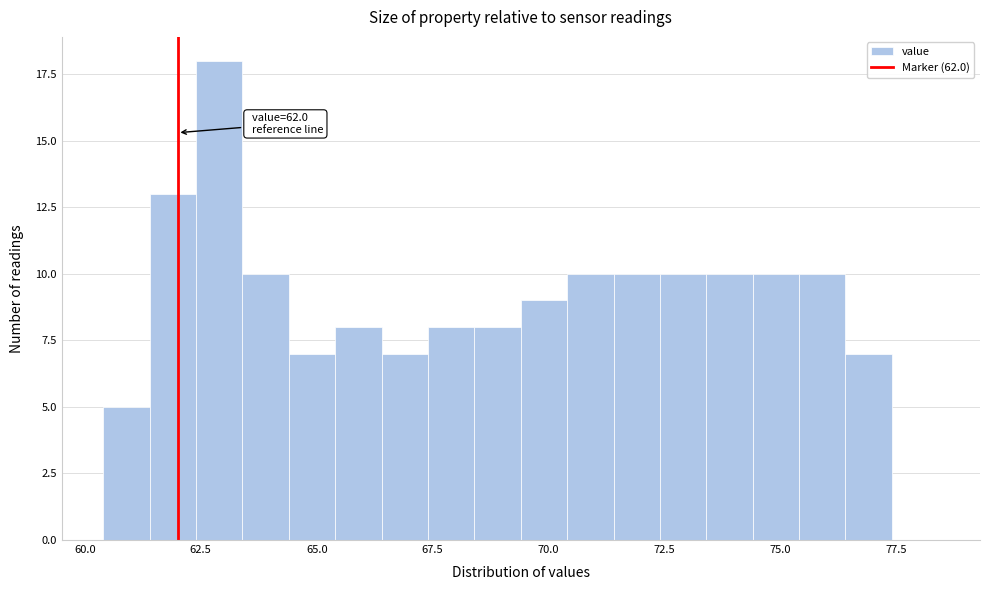

Read against the x-axis, roughly where is the centre of the tallest bar?

63.0